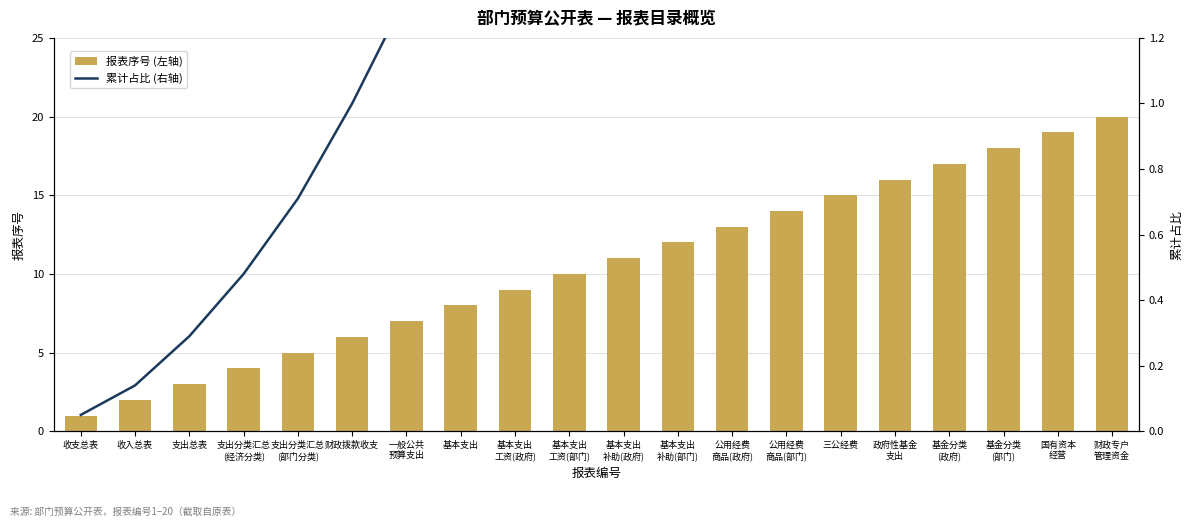

Reading right to left, list all the values displayed in this chart.

报表序号 (左轴): 20.0	19.0	18.0	17.0	16.0	15.0	14.0	13.0	12.0	11.0	10.0	9.0	8.0	7.0	6.0	5.0	4.0	3.0	2.0	1.0
累计占比 (右轴): 10.0	9.1	8.1	7.3	6.5	5.7	5.0	4.3	3.7	3.1	2.6	2.1	1.7	1.3	1.0	0.7	0.5	0.3	0.1	0.1